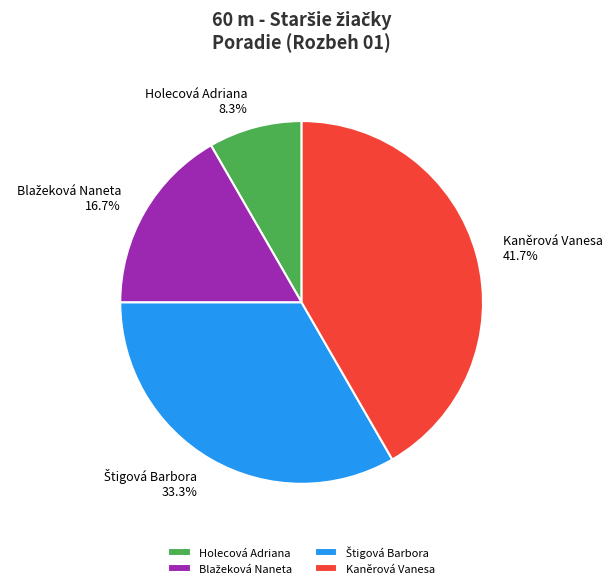

How many slices are in this pie chart?

4